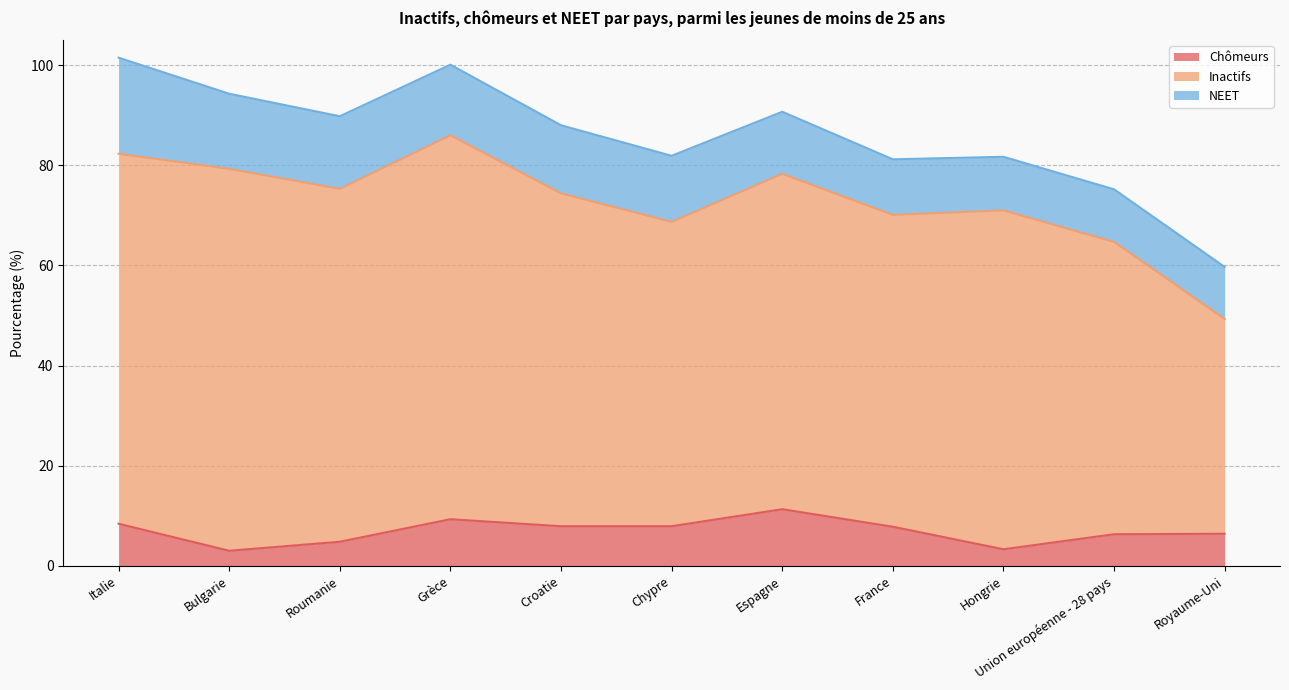

What is the sum of the Chômeurs values at France and Bulgarie?

10.8